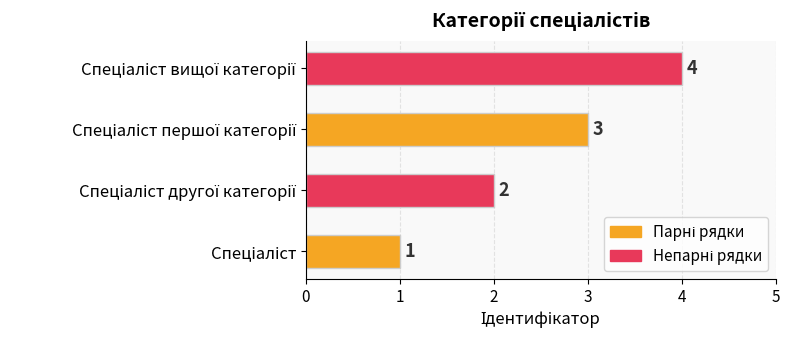

Does the chart contain any negative values?

No